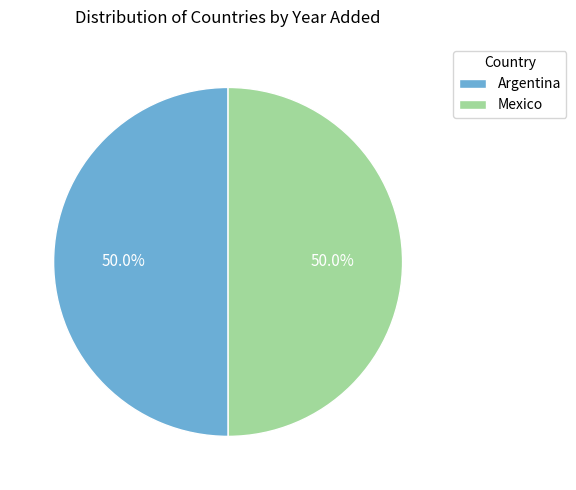

What percentage is the Argentina slice, to the nearest percent?

50%